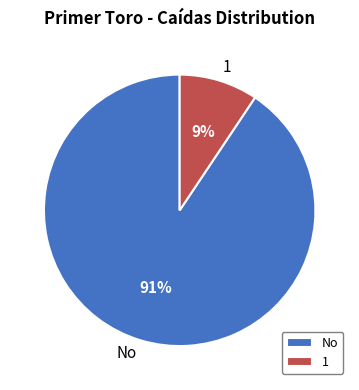

Combined, do 1 and No account for over 50%?

Yes